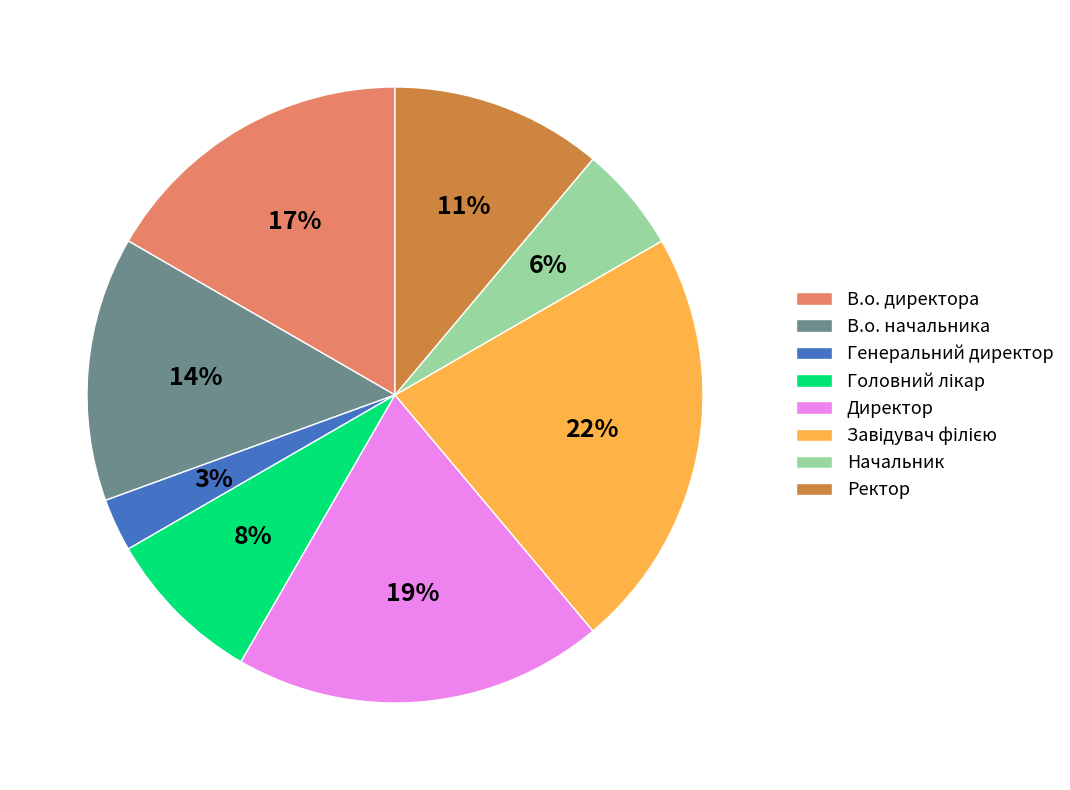

Do Генеральний директор and Директор together represent more than half of the pie?

No